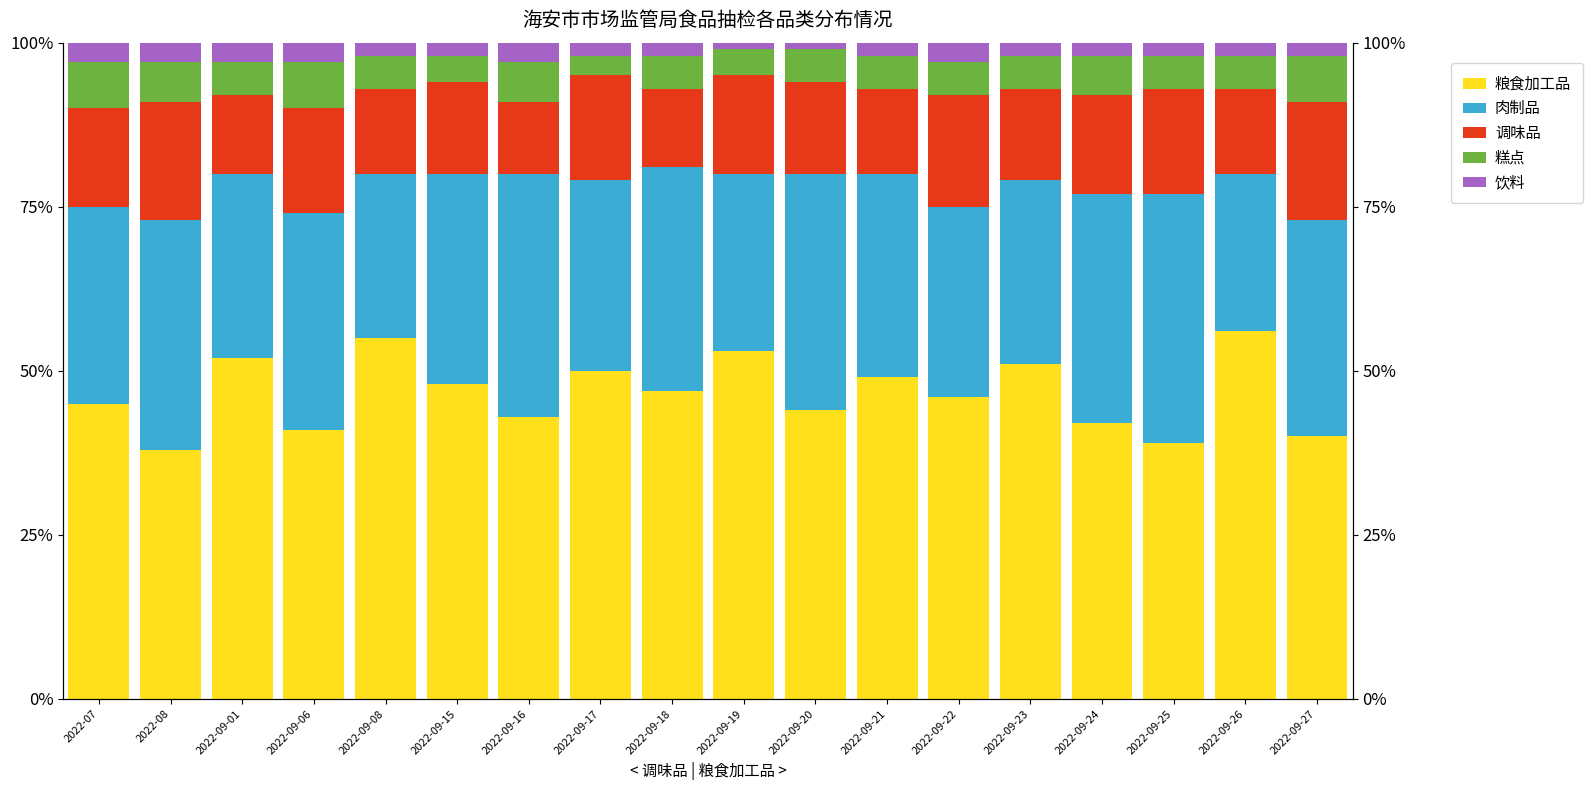

What is the label of the 12th bar from the left?

2022-09-21